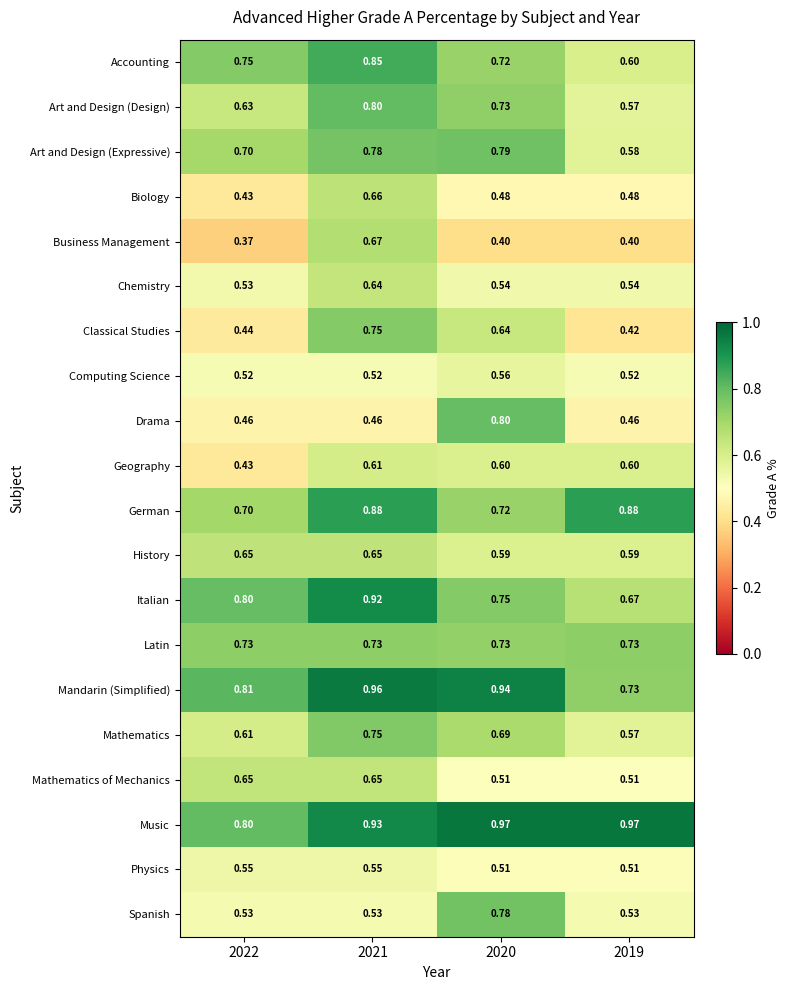

At which category is the sum across all series the highest?

2021